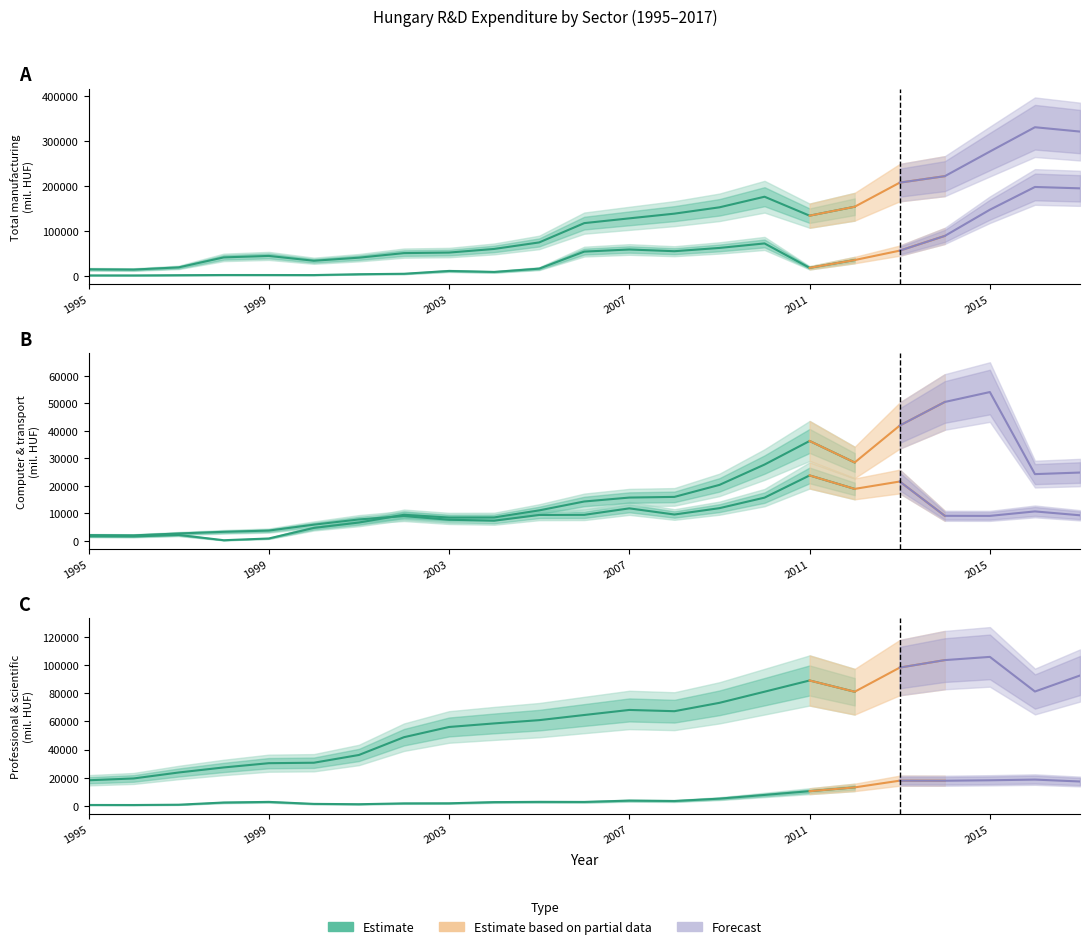

At which category is the sum across all series the highest?

2016